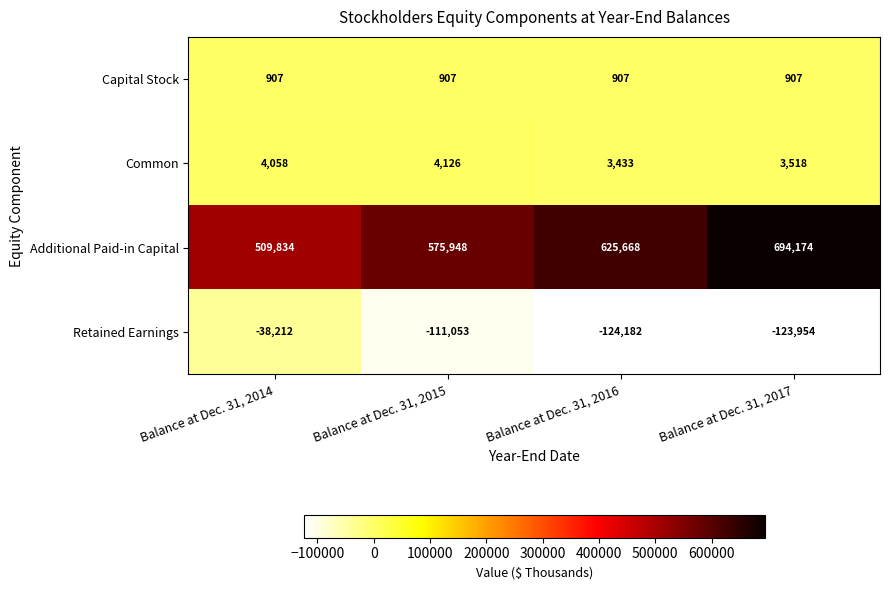

Which series has the largest total across all categories?

Additional Paid-in Capital